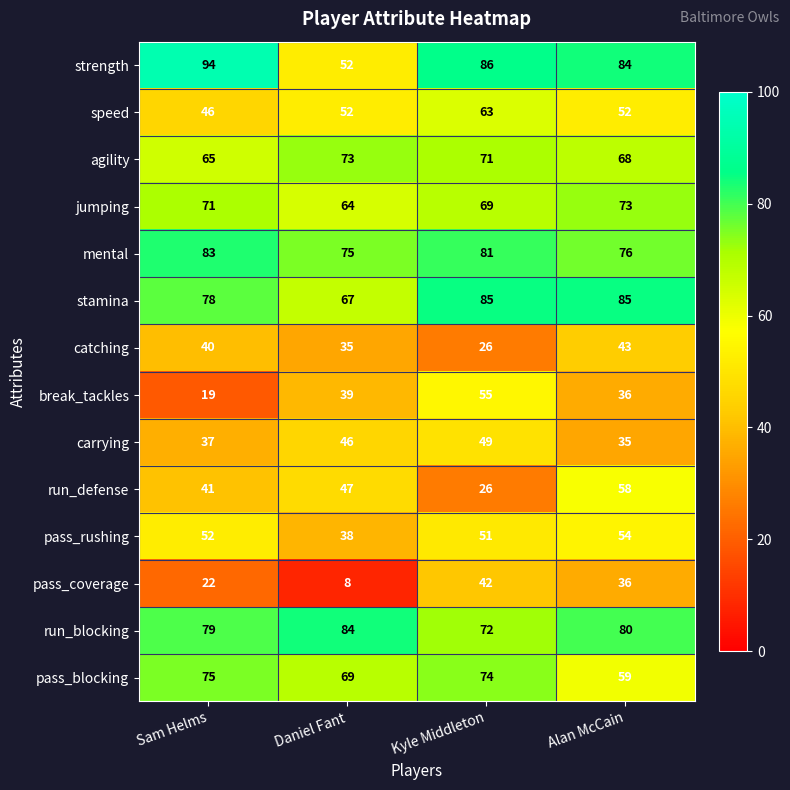

What is the difference between the speed values at Kyle Middleton and Sam Helms?

17